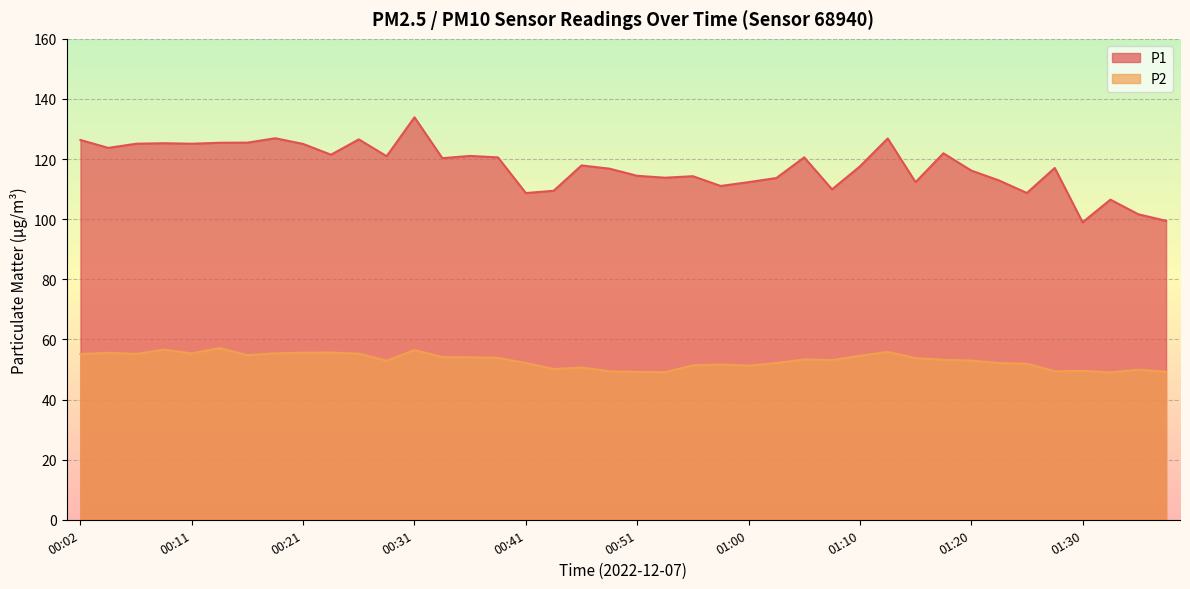

True or false: P2 and P1 cross at least once.

False